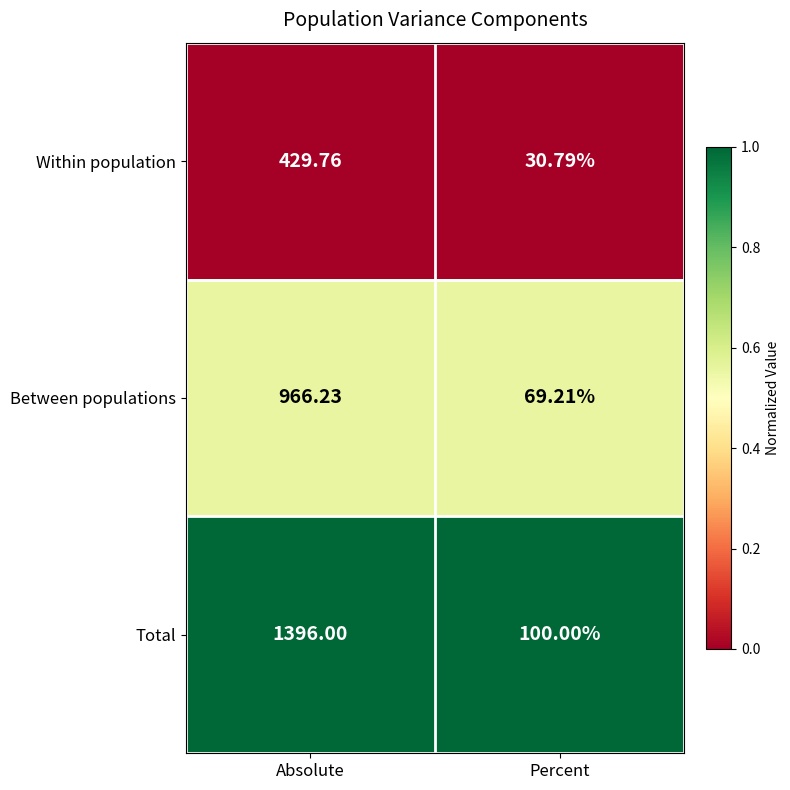

Between Absolute and Percent, which series saw the biggest shift?

Total